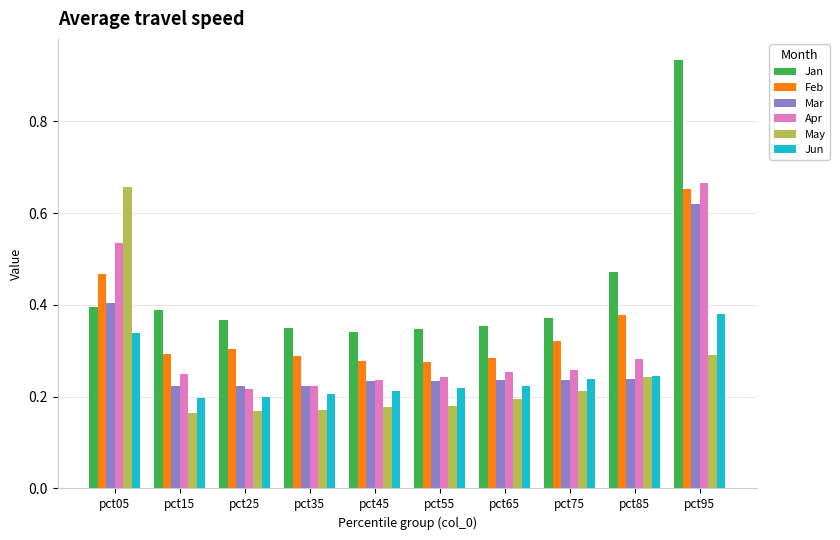

Which series has the widest spread of values?

Jan